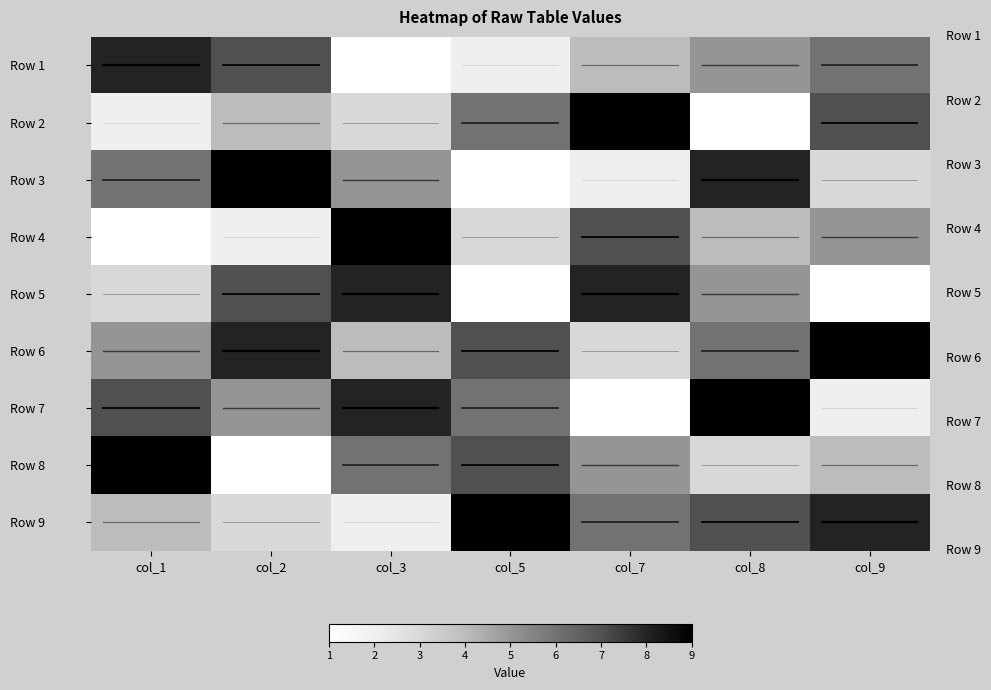

Reading left to right, list all the values displayed in this chart.

Row 1: col_1=8	col_2=7	col_3=1	col_5=2	col_7=4	col_8=5	col_9=6
Row 2: col_1=2	col_2=4	col_3=3	col_5=6	col_7=9	col_8=1	col_9=7
Row 3: col_1=6	col_2=9	col_3=5	col_5=1	col_7=2	col_8=8	col_9=3
Row 4: col_1=1	col_2=2	col_3=9	col_5=3	col_7=7	col_8=4	col_9=5
Row 5: col_1=3	col_2=7	col_3=8	col_5=1	col_7=8	col_8=5	col_9=1
Row 6: col_1=5	col_2=8	col_3=4	col_5=7	col_7=3	col_8=6	col_9=9
Row 7: col_1=7	col_2=5	col_3=8	col_5=6	col_7=1	col_8=9	col_9=2
Row 8: col_1=9	col_2=1	col_3=6	col_5=7	col_7=5	col_8=3	col_9=4
Row 9: col_1=4	col_2=3	col_3=2	col_5=9	col_7=6	col_8=7	col_9=8